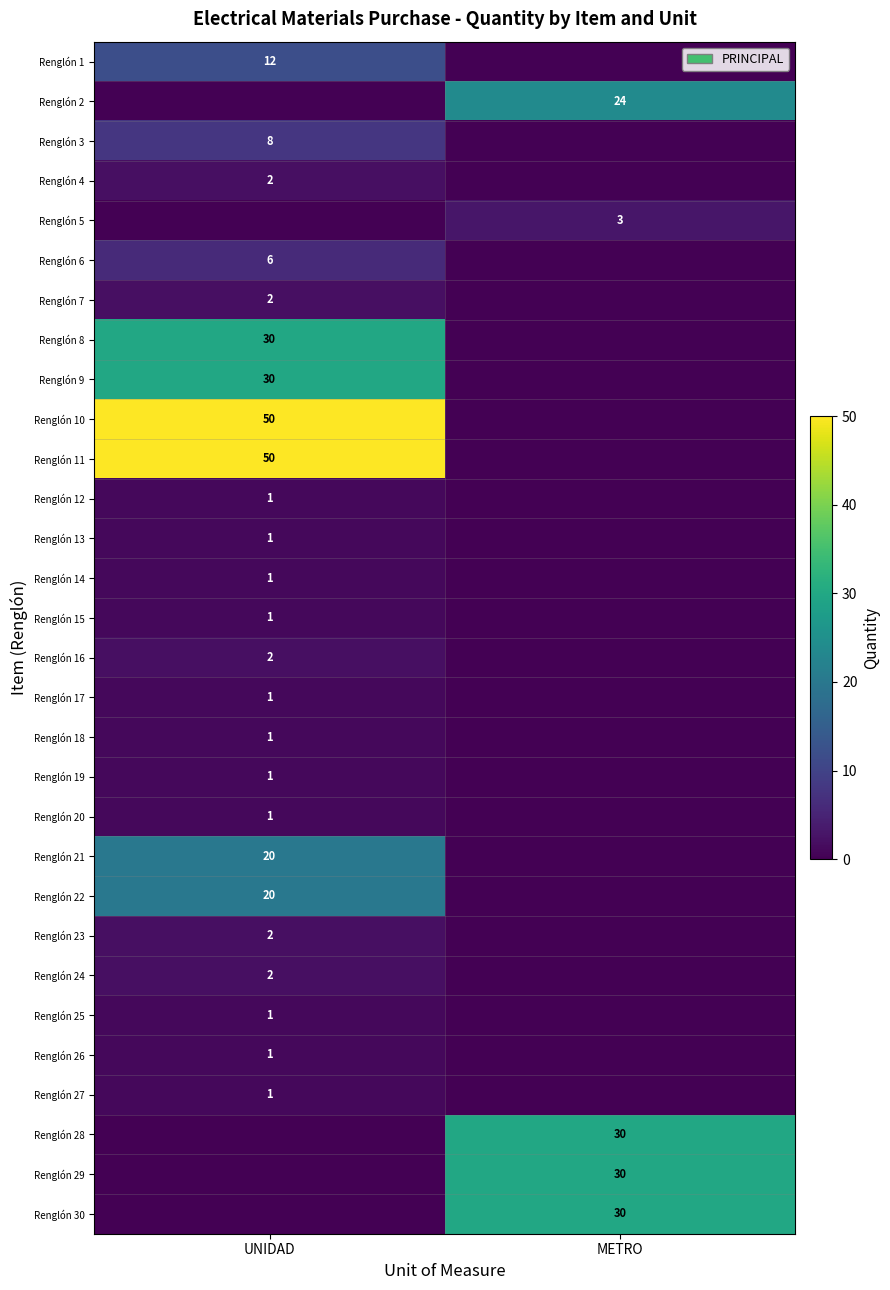

What is the spread (max minus min) of values at UNIDAD?

50